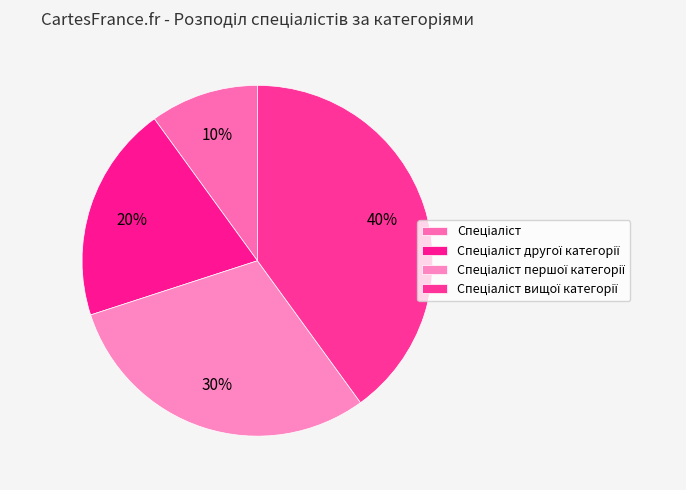

To the nearest percent, what percentage of the pie is Спеціаліст вищої категорії?

40%